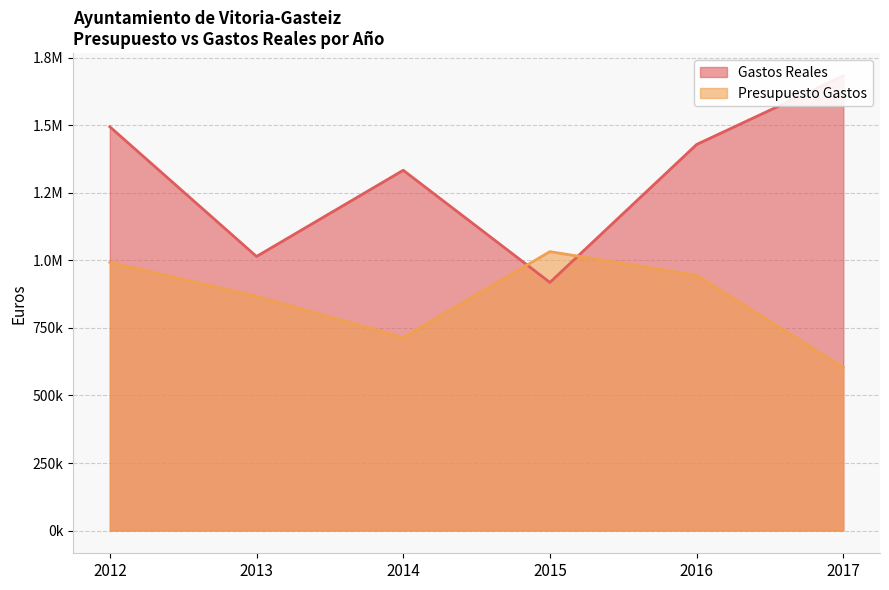

At which category does Presupuesto Gastos reach its first local valley?

2014